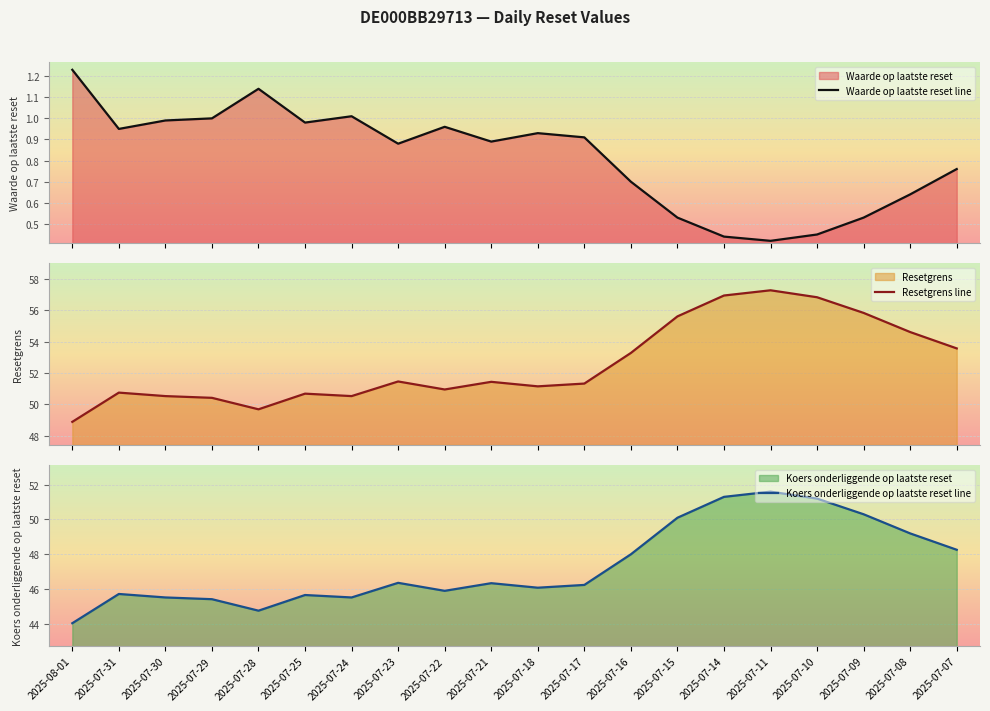

Rank the series at 2025-07-10 from lowest to highest value.

Waarde op laatste reset line, Koers onderliggende op laatste reset line, Resetgrens line